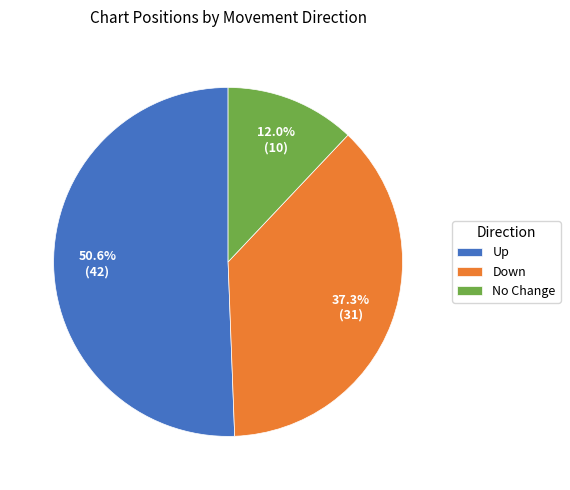

Combined, do Down and No Change account for over 50%?

No